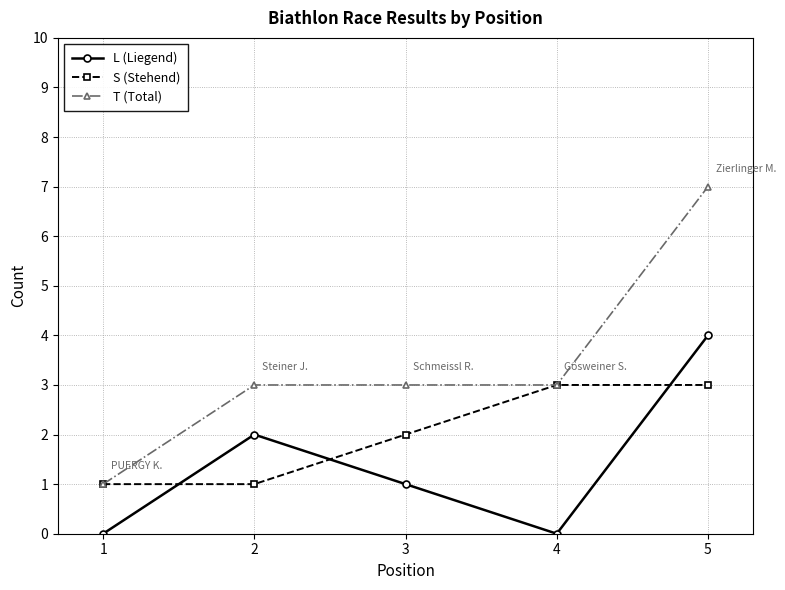

What is the value of the T (Total) point at the 5th from the left?

7